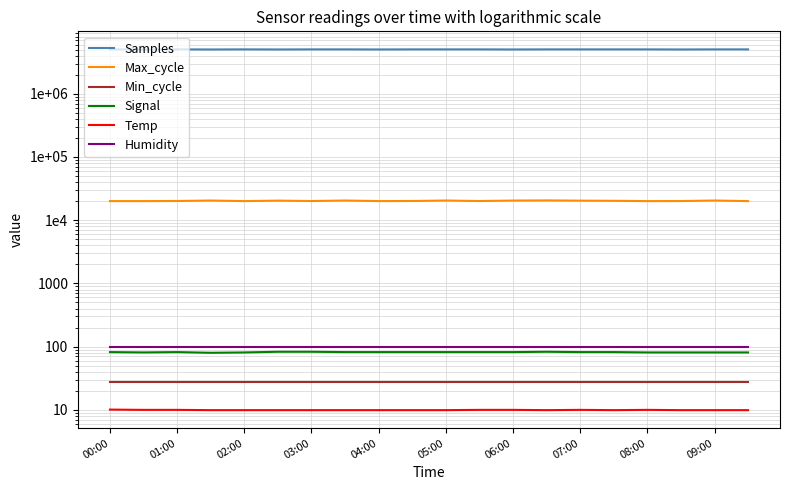

What is the greatest value displayed?

5036727.0